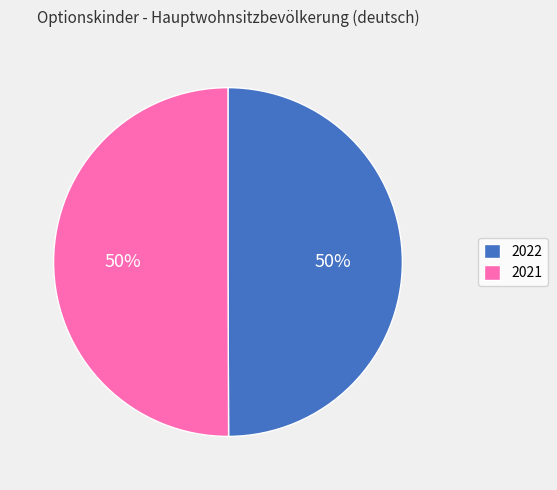

Approximately how many times larger is the value at 2021 compared to 2022?

1.0